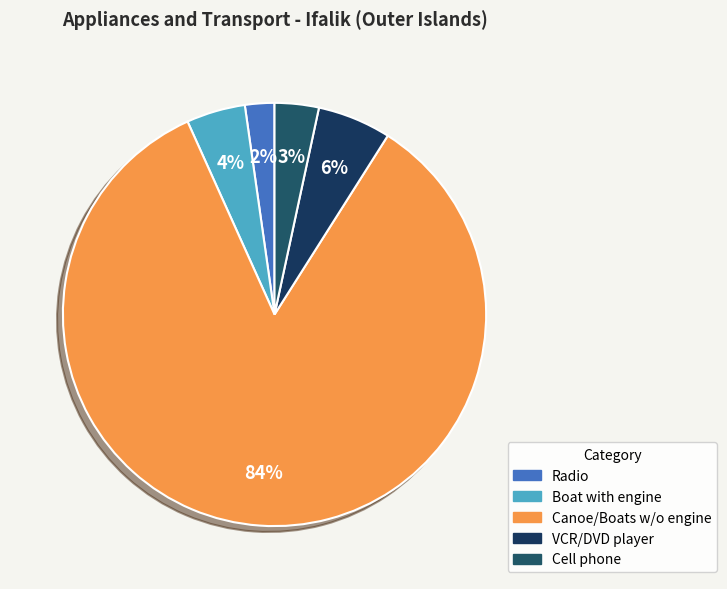

Does any single category account for the majority?

Yes